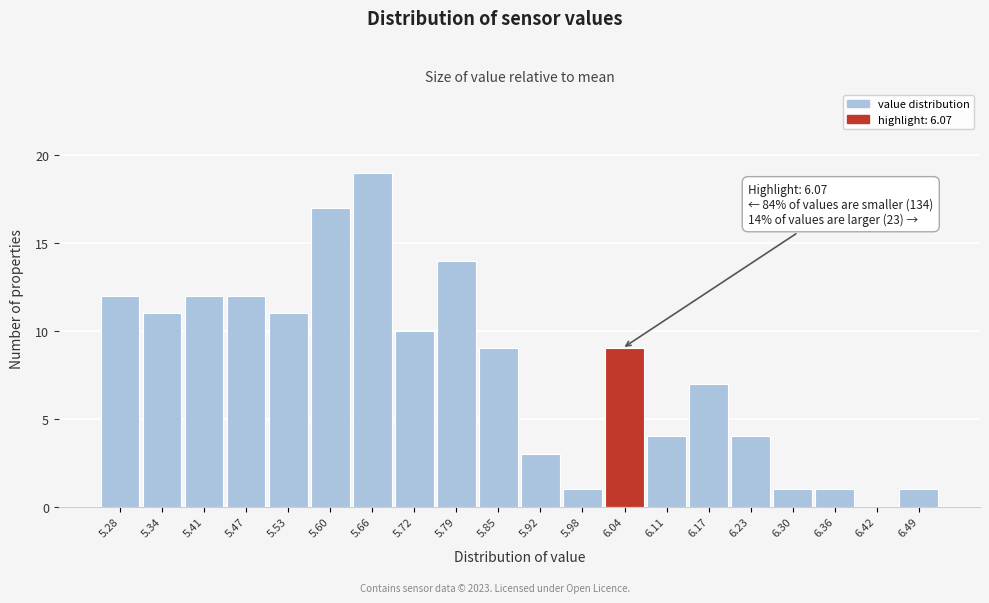

Reading left to right, transcribe all the data shown in this chart.

5.28=12	5.34=11	5.41=12	5.47=12	5.53=11	5.60=17	5.66=19	5.72=10	5.79=14	5.85=9	5.92=3	5.98=1	6.04=9	6.11=4	6.17=7	6.23=4	6.30=1	6.36=1	6.42=0	6.49=1